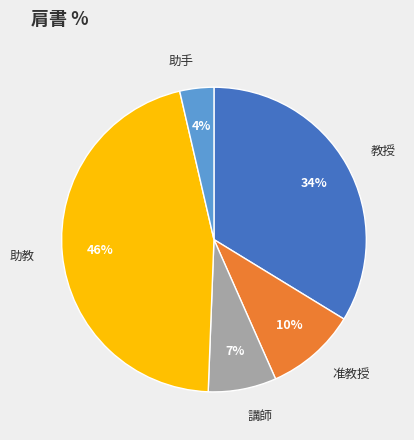

Is the sum of 助手 and 助教 greater than half?

No